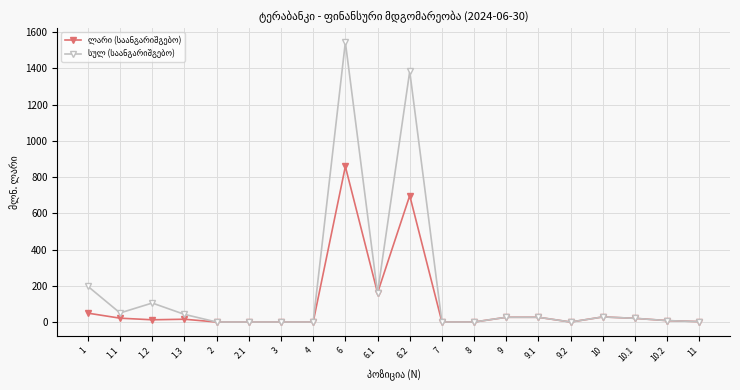

At which category is the sum across all series the highest?

6